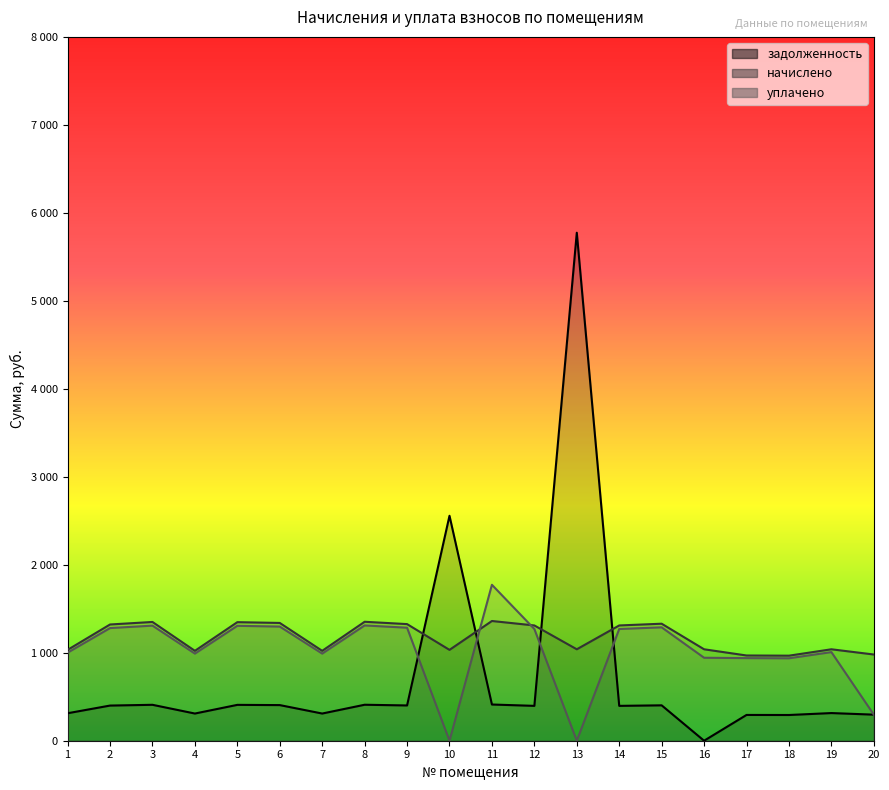

Reading right to left, transcribe all the data shown in this chart.

задолженность: 296.4	314.4	292.4	293.0	0.0	402.3	396.3	5774.1	396.3	411.6	2556.9	400.9	408.9	309.0	404.9	407.6	309.0	408.3	399.6	312.4
начислено: 979.9	1039.3	966.7	968.9	1039.3	1330.0	1310.2	1039.3	1310.2	1360.8	1032.8	1325.6	1352.0	1021.7	1338.8	1347.6	1021.7	1349.8	1321.2	1032.8
уплачено: 296.4	1007.2	937.2	939.0	943.0	1288.9	1269.7	0.0	1269.7	1772.4	0.0	1284.7	1310.3	990.2	1297.5	1306.0	990.2	1308.1	1280.4	1000.9